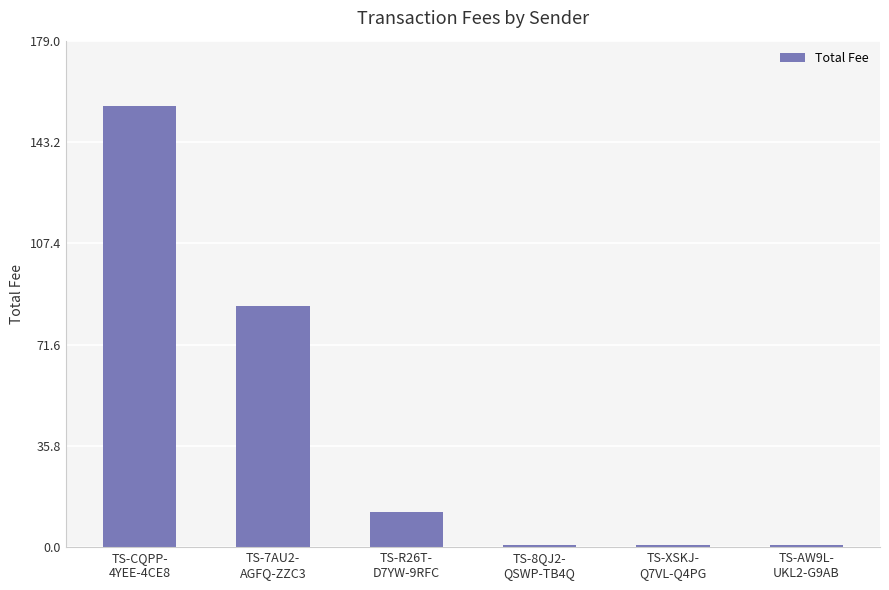

Reading left to right, transcribe all the data shown in this chart.

155.8	85.3	12.4	0.6	0.6	0.6